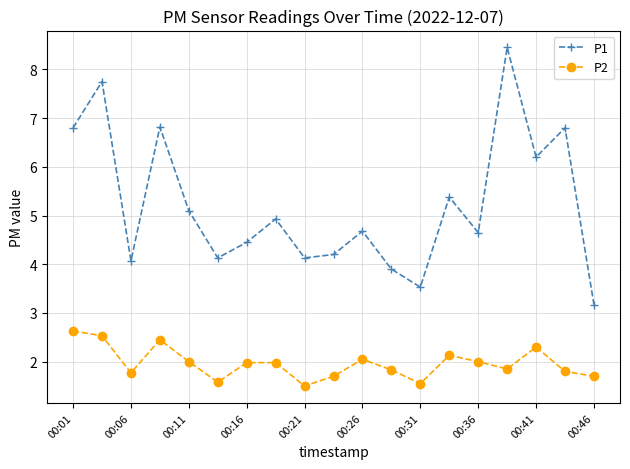

What is the minimum value shown in the chart?

1.5